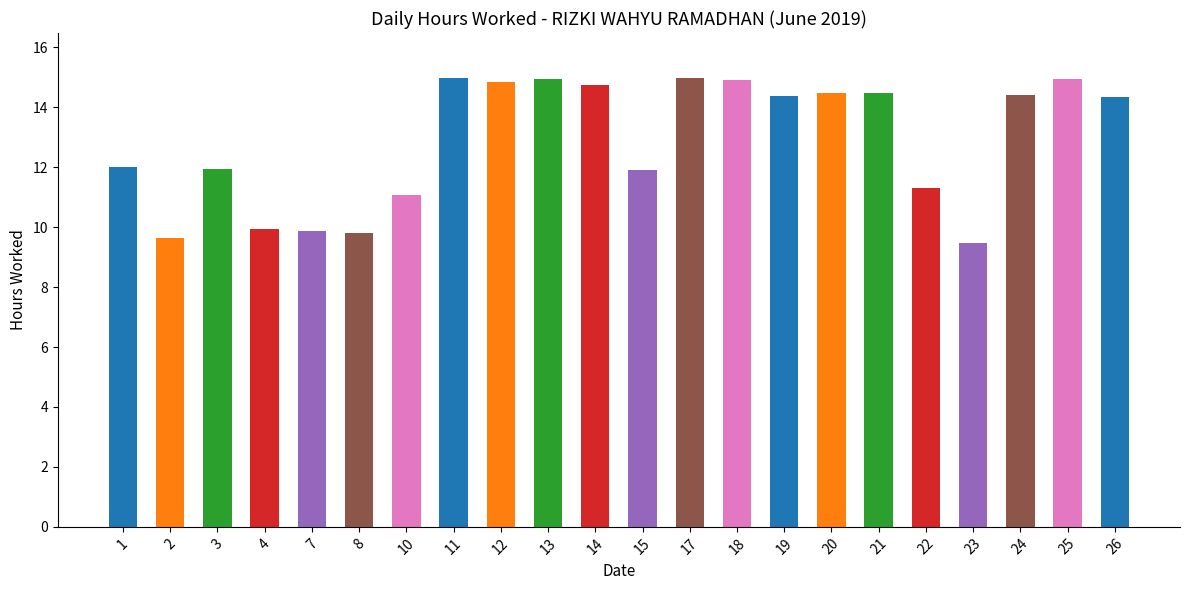

What is the average value?

12.9